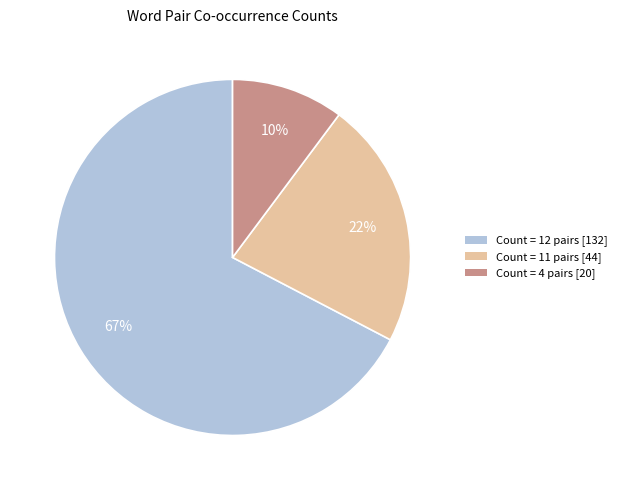

To the nearest percent, what is the average slice percentage?

33%